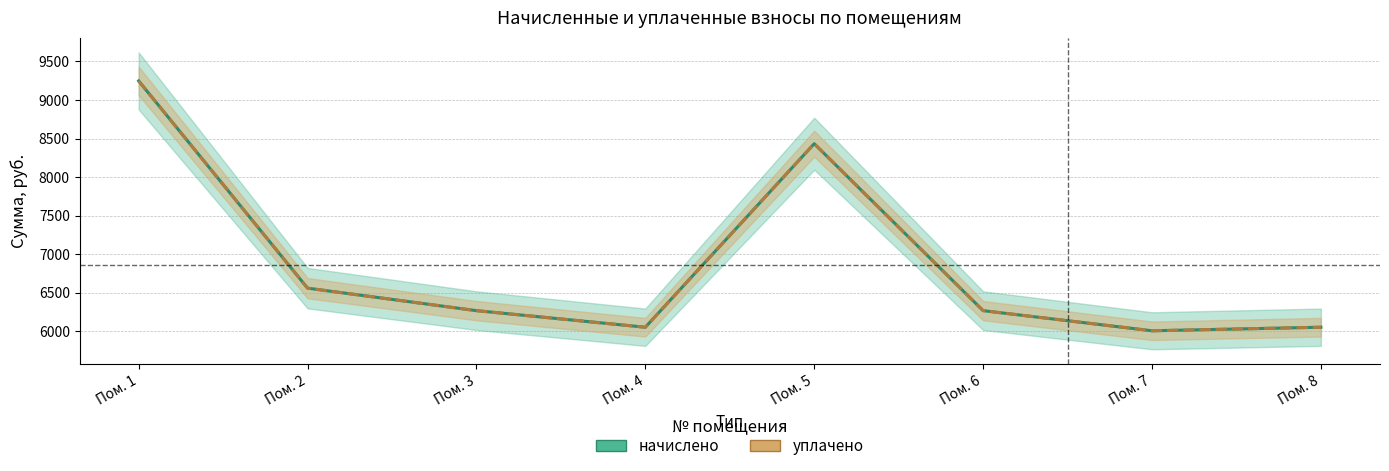

How many interior local peaks does the уплачено series have?

1